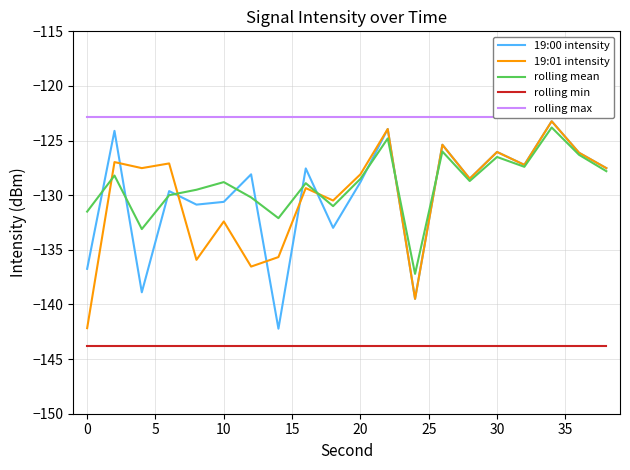

At how many categories does at least one series exceed -133?

20